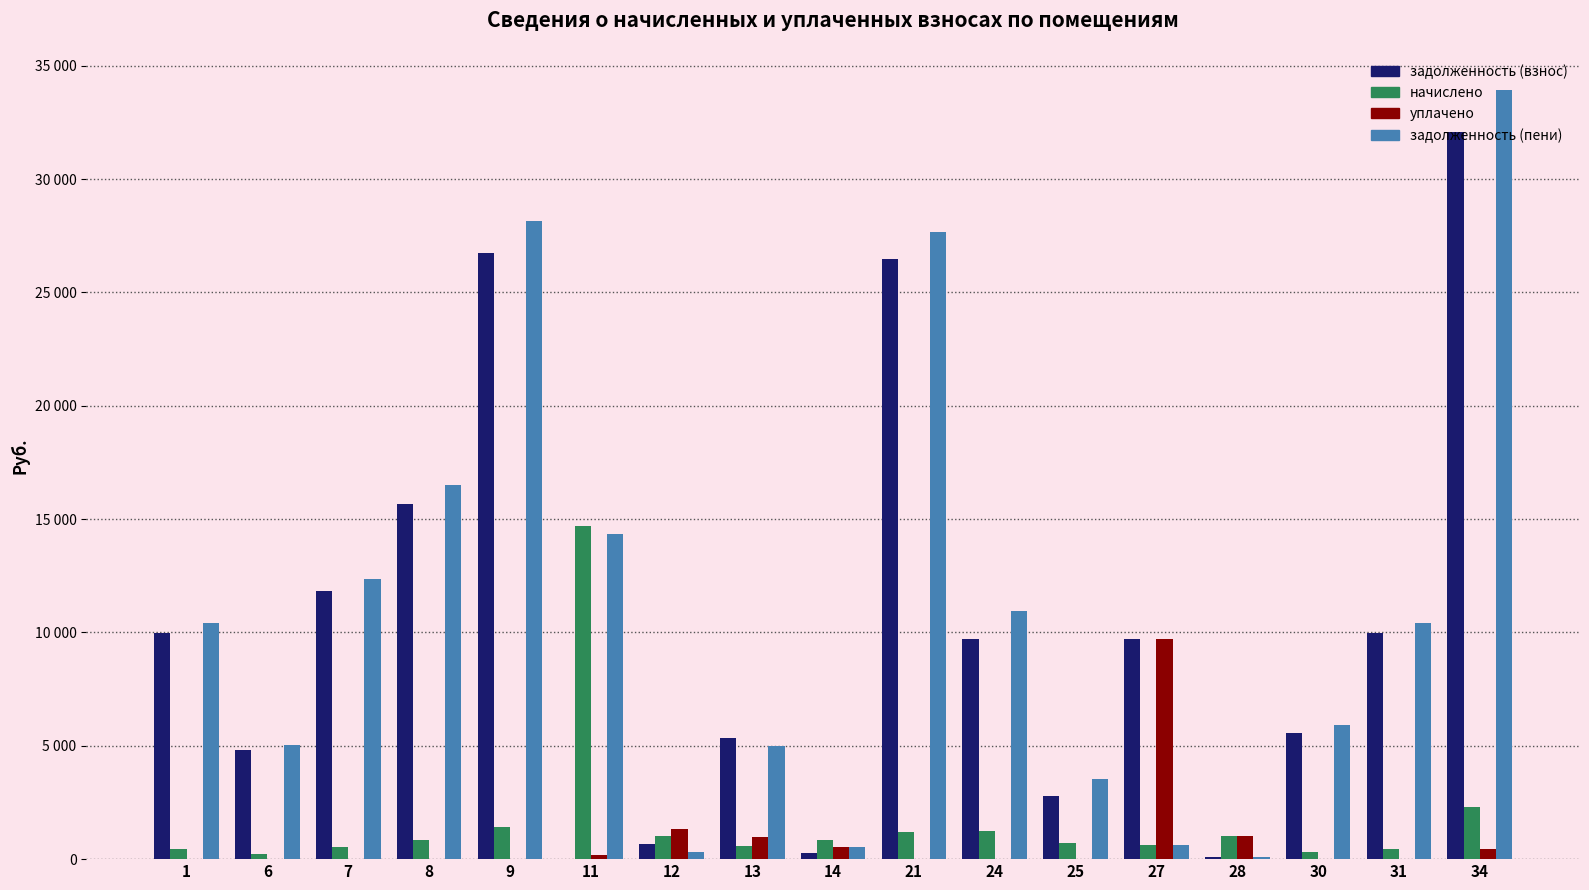

Are the bars horizontal?

No